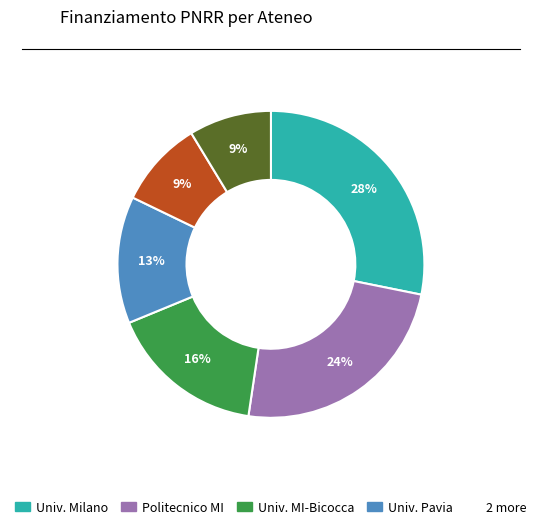

Does any single category account for the majority?

No